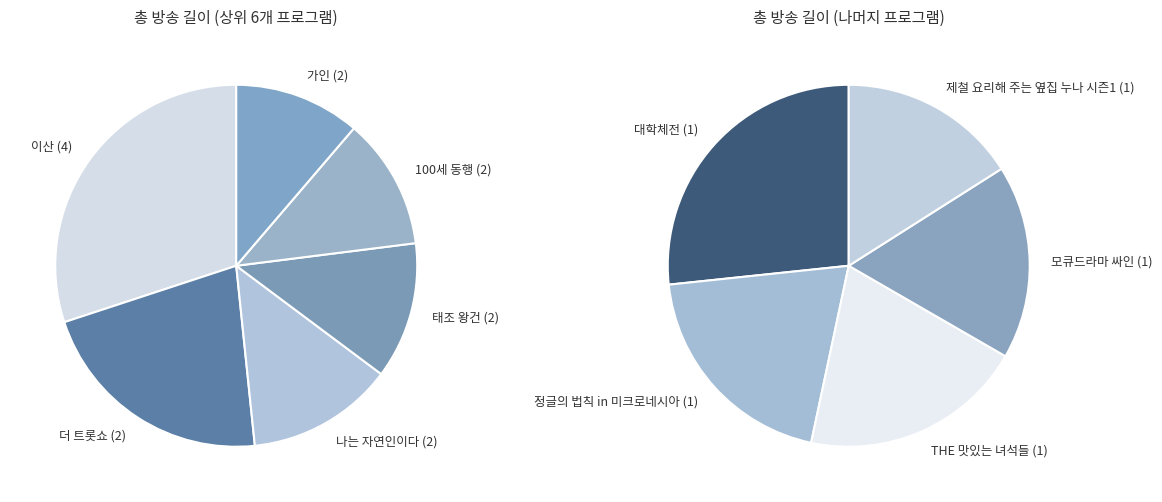

The 나는 자연인이다 slice represents 16% of the pie. True or false?

False